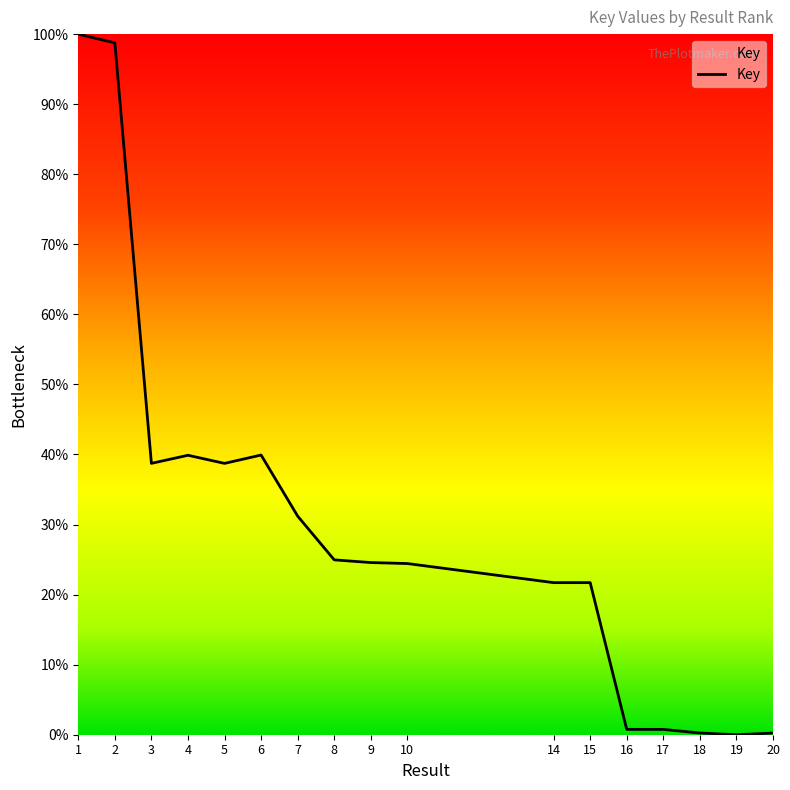

Which label corresponds to the largest value in the chart?

1